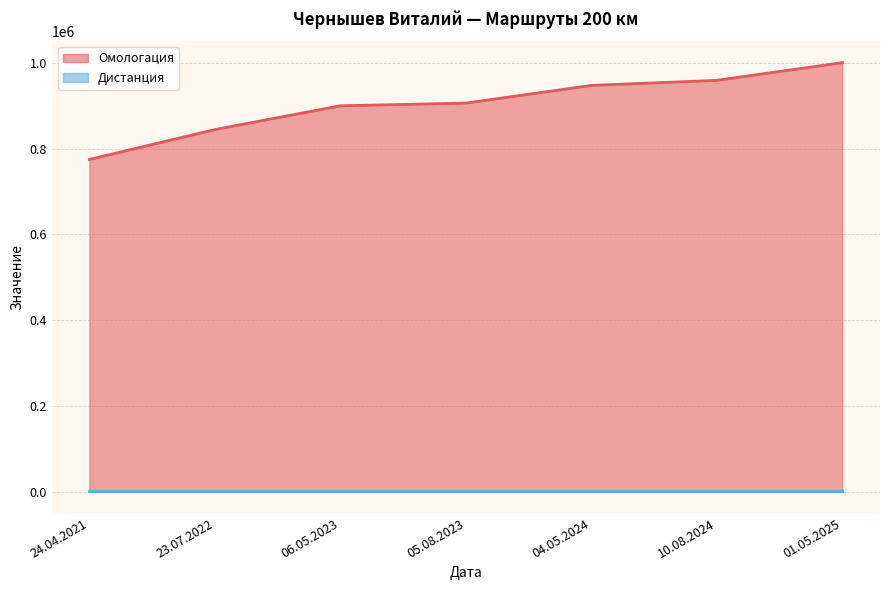

What is the label of the 4th point from the left?

05.08.2023